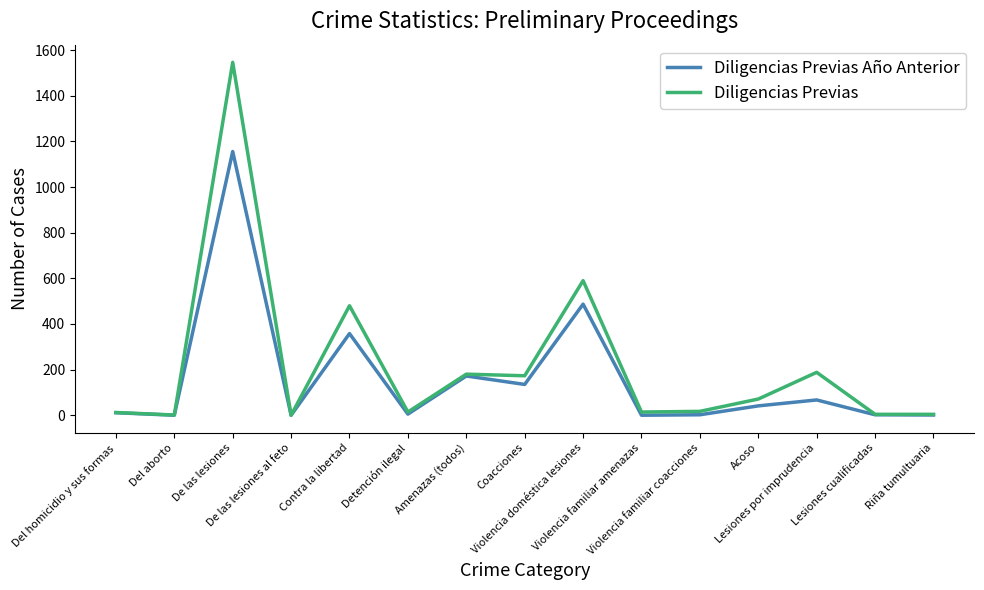

At which category is the sum across all series the highest?

De las lesiones